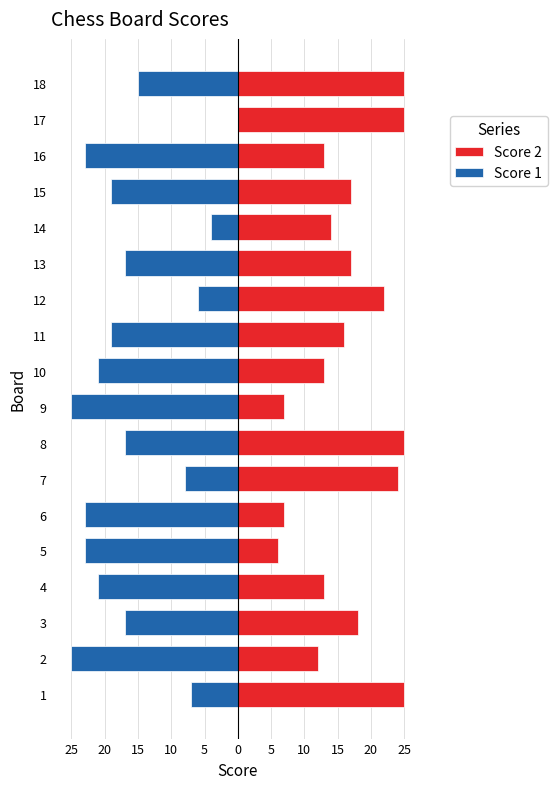

Does the chart contain any negative values?

Yes